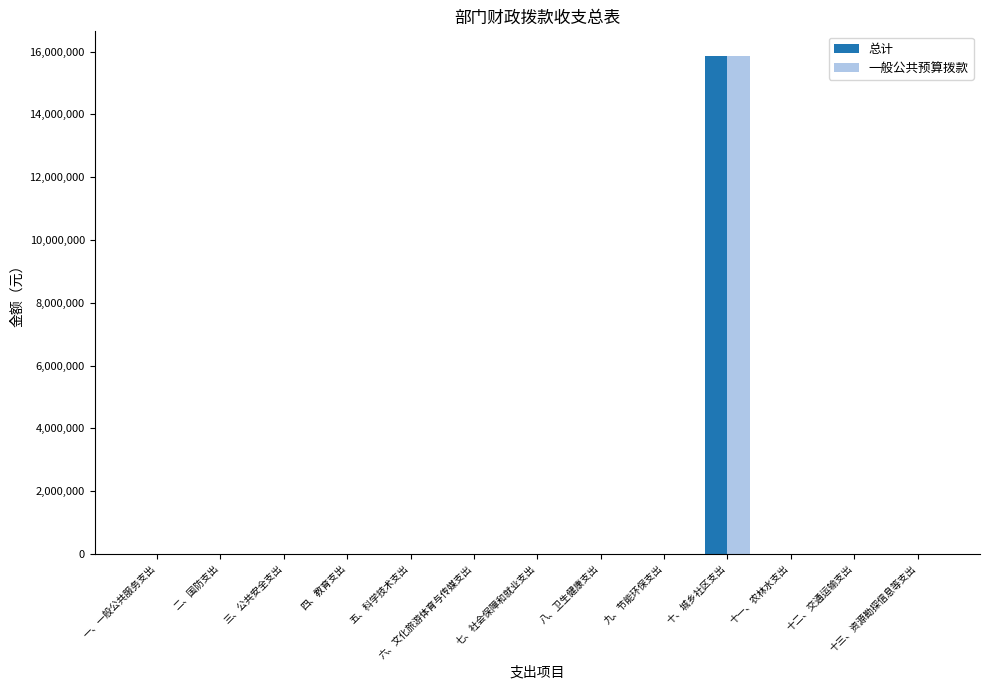

What is the sum of all 总计 values?

15851126.6